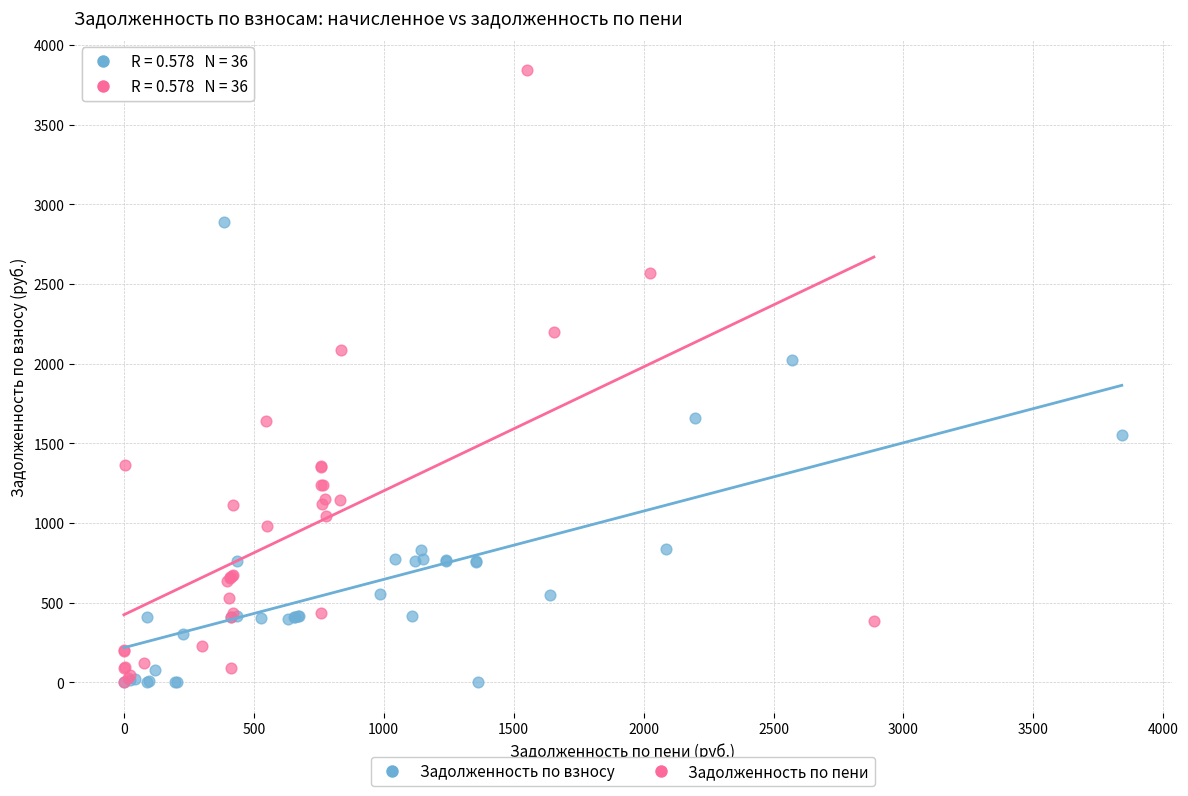

Which series has the largest Y range (max minus min)?

Задолженность по пени